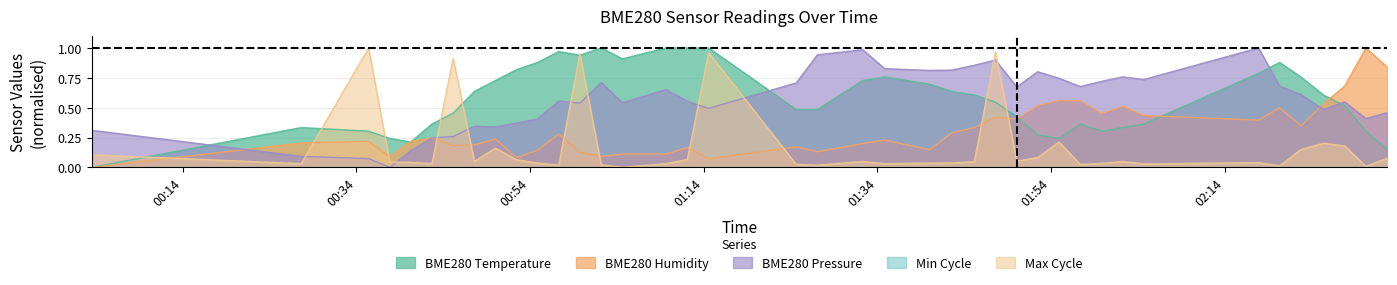

List the labels in order of BME280_humidity value, smallest first.

2022/01/20 00:03:31, 2022/01/20 01:14:34, 2022/01/20 00:52:26, 2022/01/20 00:37:50, 2022/01/20 01:02:11, 2022/01/20 01:04:38, 2022/01/20 01:09:38, 2022/01/20 00:59:44, 2022/01/20 01:27:05, 2022/01/20 00:54:52, 2022/01/20 01:40:00, 2022/01/20 01:12:07, 2022/01/20 01:24:39, 2022/01/20 00:45:08, 2022/01/20 00:47:35, 2022/01/20 01:32:19, 2022/01/20 00:27:38, 2022/01/20 00:35:24, 2022/01/20 00:40:16, 2022/01/20 01:34:50, 2022/01/20 00:50:00, 2022/01/20 00:42:42, 2022/01/20 00:57:18, 2022/01/20 01:42:34, 2022/01/20 01:45:10, 2022/01/20 02:22:46, 2022/01/20 02:17:54, 2022/01/20 01:50:03, 2022/01/20 01:47:36, 2022/01/20 02:04:41, 2022/01/20 01:59:49, 2022/01/20 02:20:20, 2022/01/20 02:02:15, 2022/01/20 01:52:28, 2022/01/20 02:25:23, 2022/01/20 01:57:23, 2022/01/20 01:54:55, 2022/01/20 02:27:49, 2022/01/20 02:32:42, 2022/01/20 02:30:16